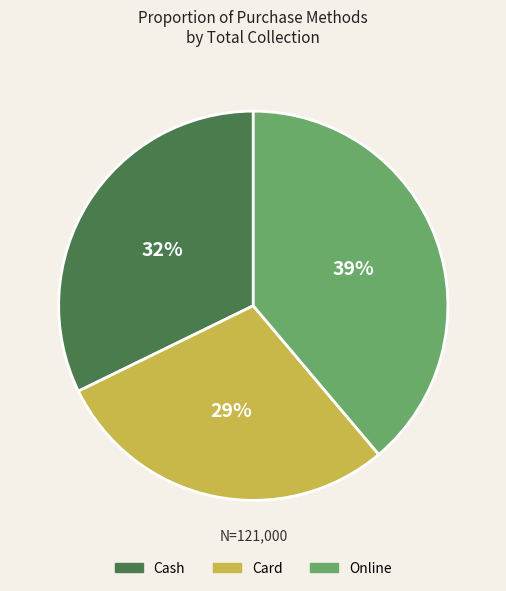

What is the largest slice in the pie chart?

Online